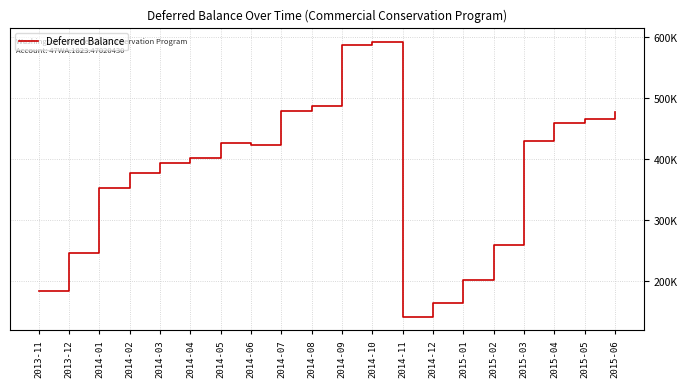

Where is the first local minimum?

2014-06